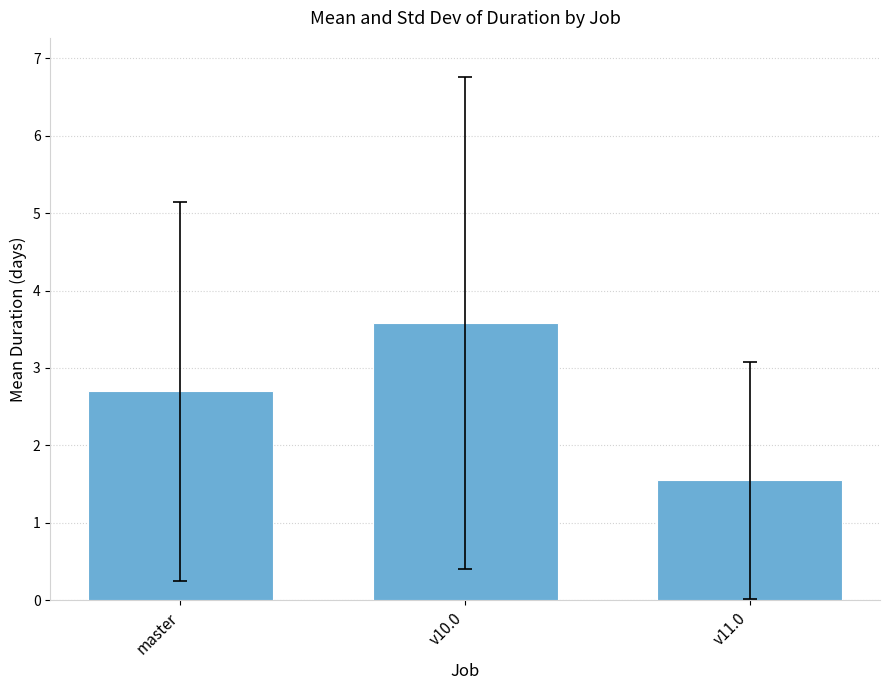

At which label is the value closest to 2?

v11.0